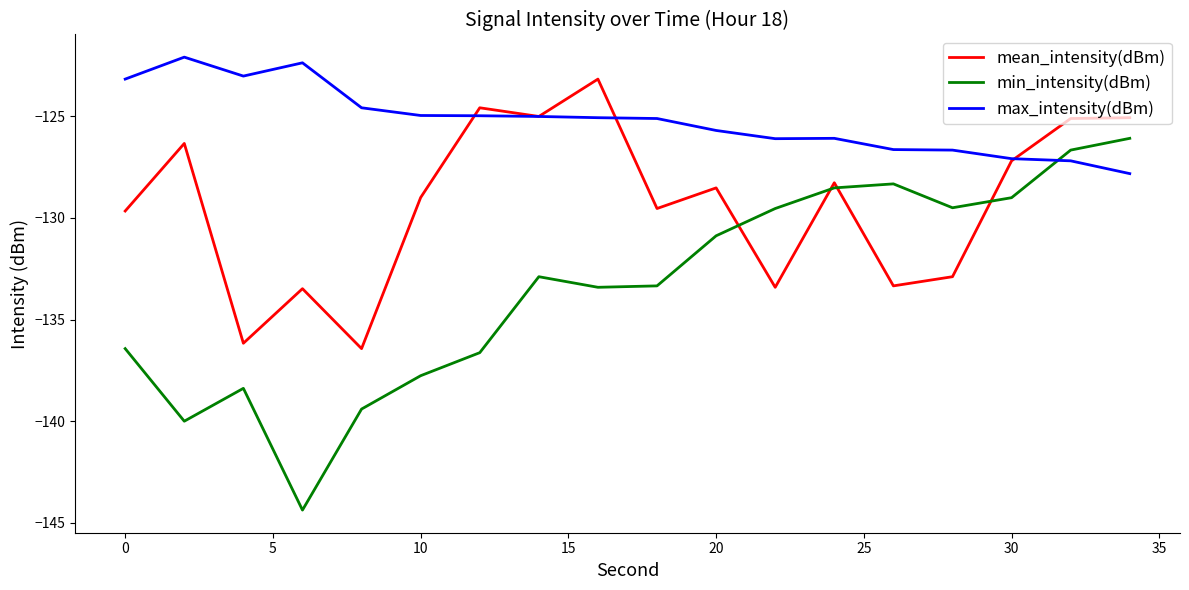

What is the minimum value shown in the chart?

-144.4